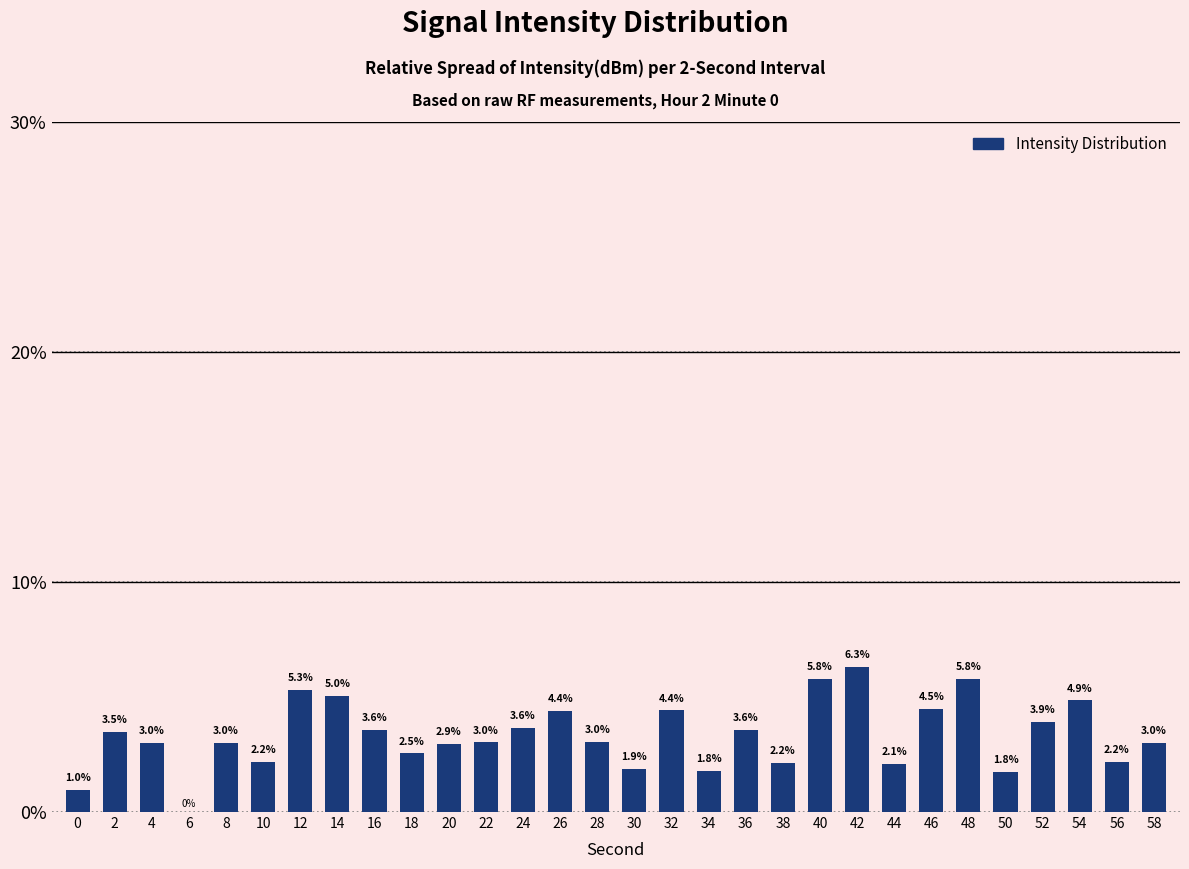

Between 52 and 44, which is larger?

52